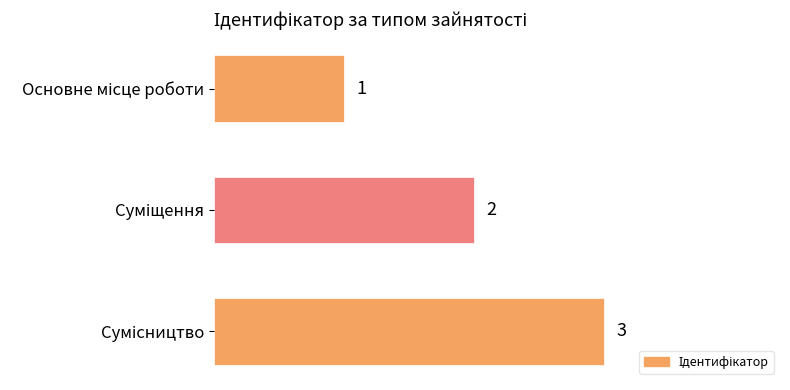

How many values are between 1 and 3?

3